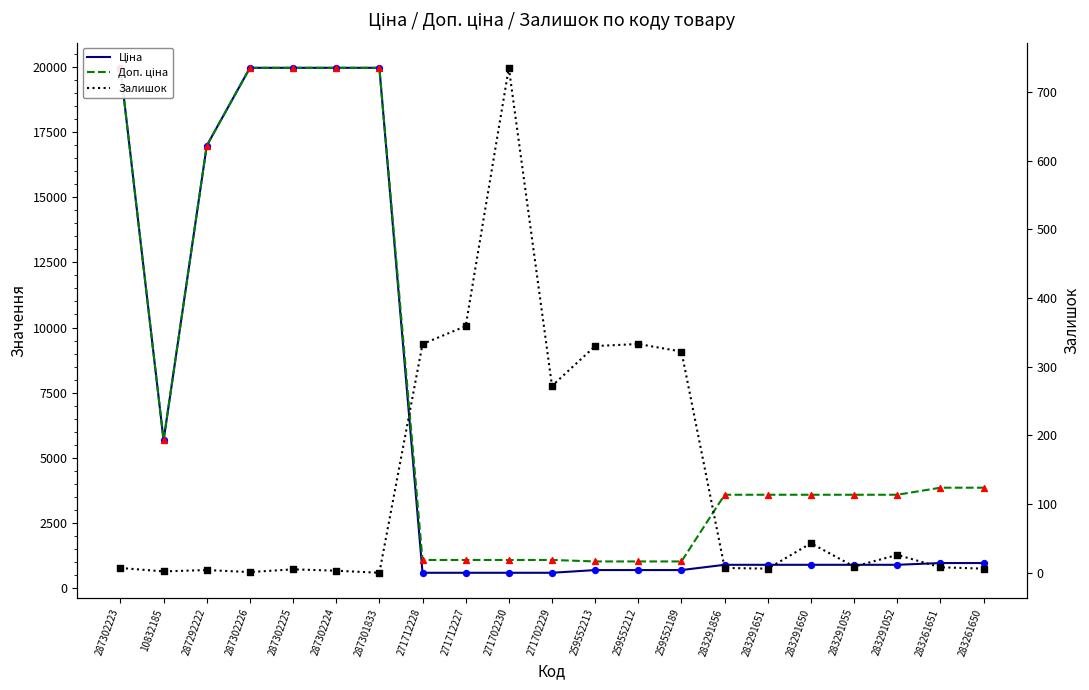

Which series has the largest total across all categories?

Доп. ціна